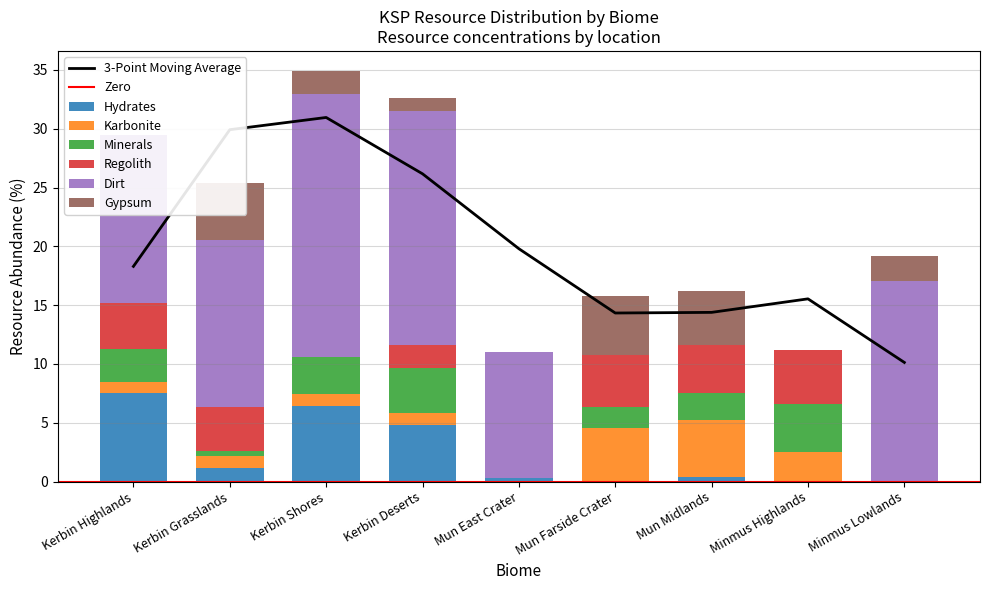

At which label does Gypsum first exceed 1?

Kerbin Grasslands